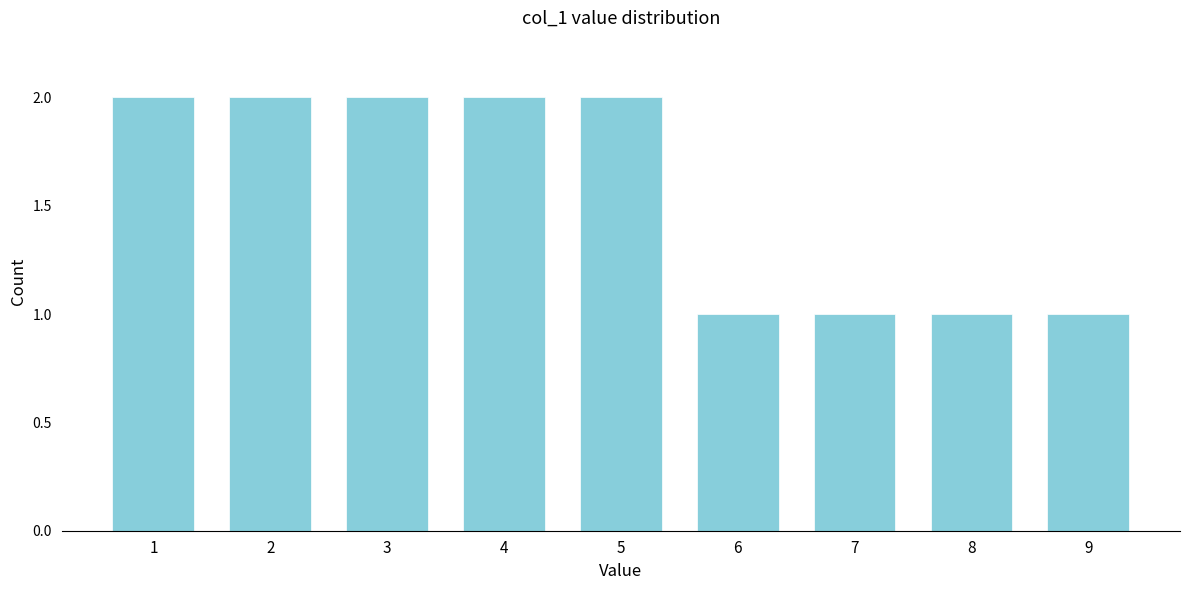

Reading left to right, transcribe all the data shown in this chart.

2	2	2	2	2	1	1	1	1